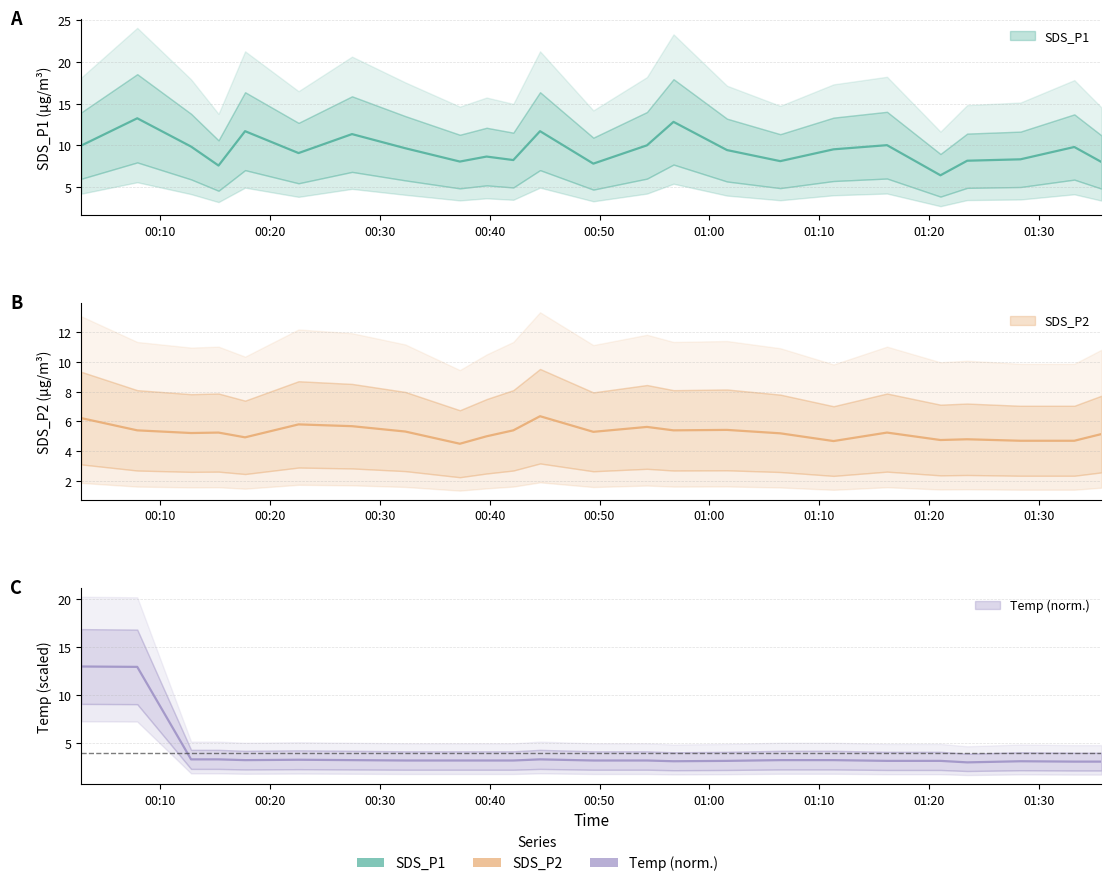

Is it true that SDS_P1 equals 10.0 at 2021/03/17 01:16:10?

True